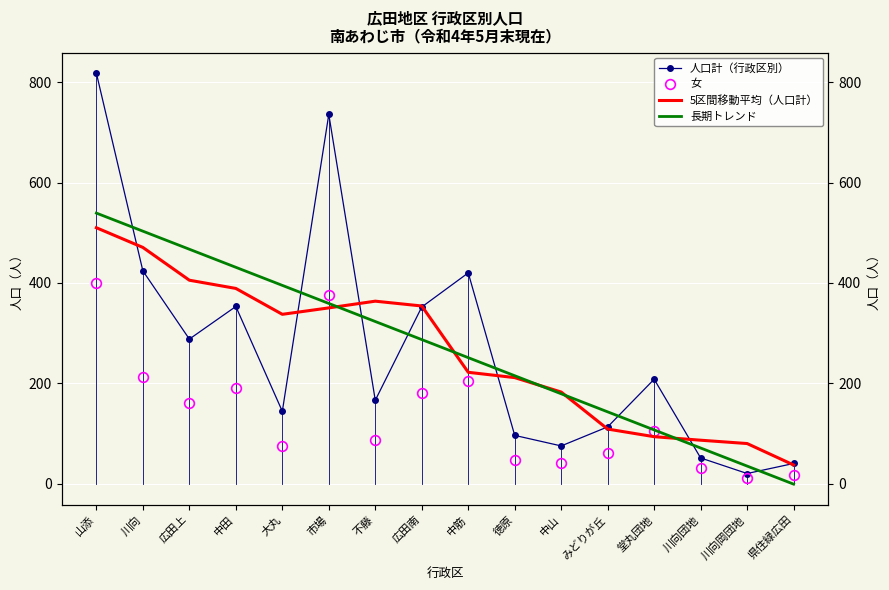

Which series has the largest range (max minus min)?

人口計（行政区別）